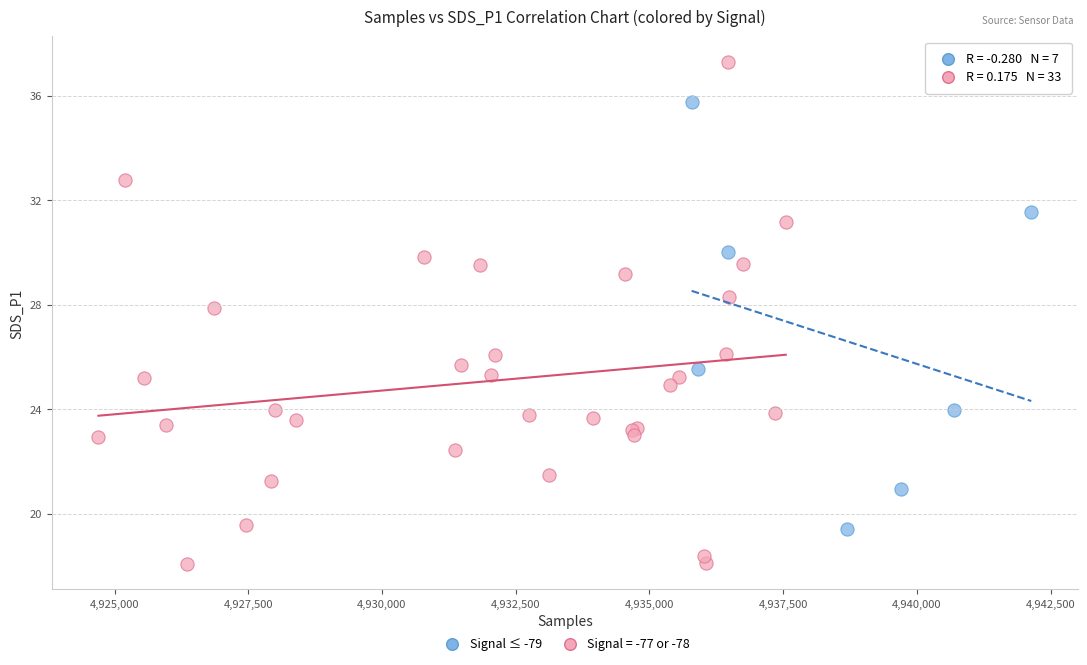

Which series contains the lowest Y value?

Signal = -77 or -78